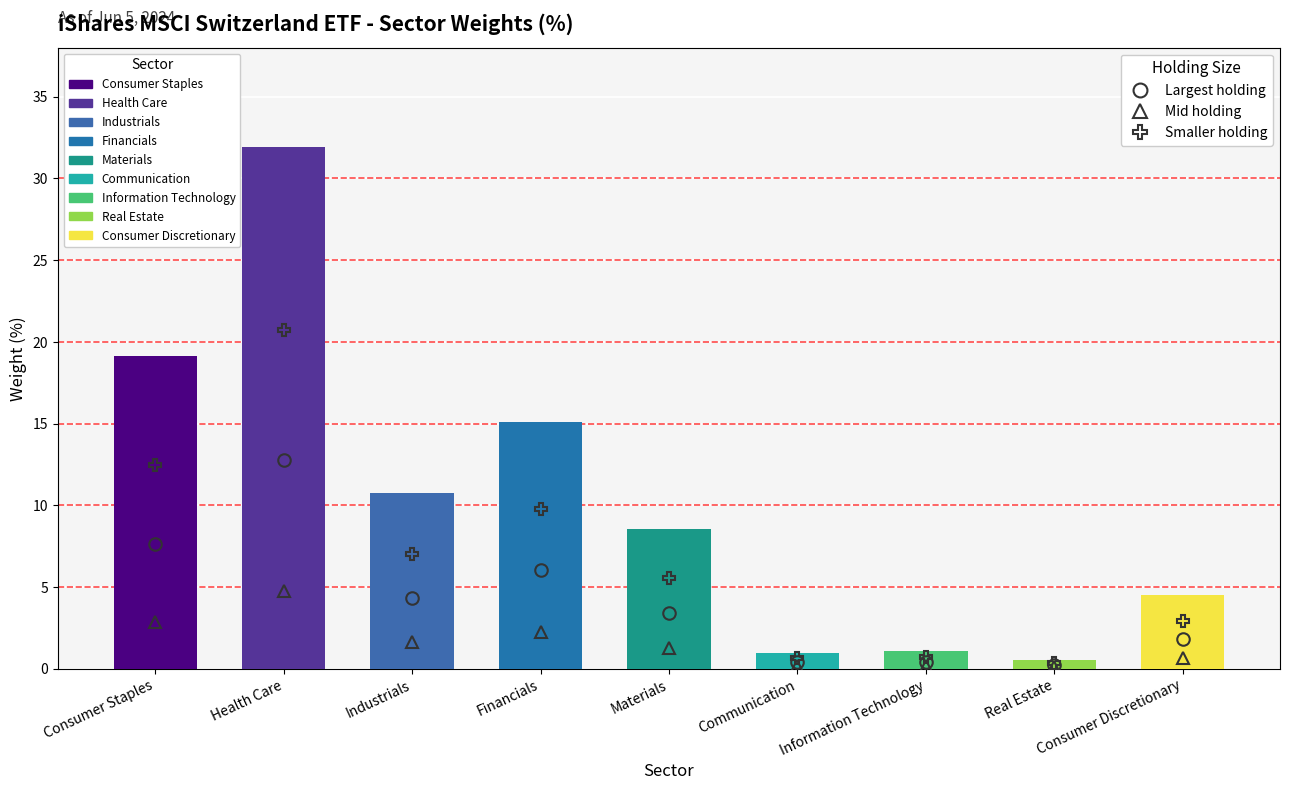

At which label is the value closest to 16?

Financials